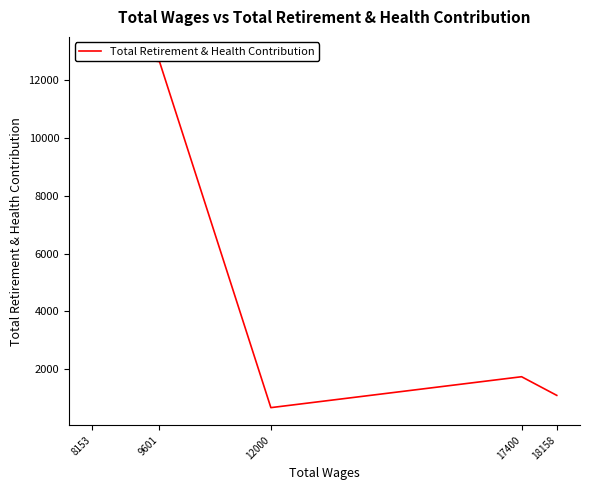

How many data points are less than 1731?

2